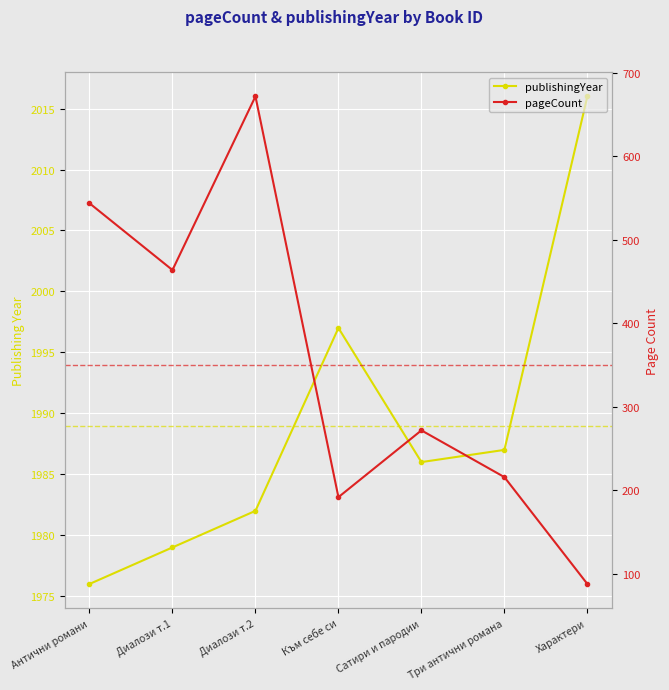

What is the lowest value of the pageCount series?

88